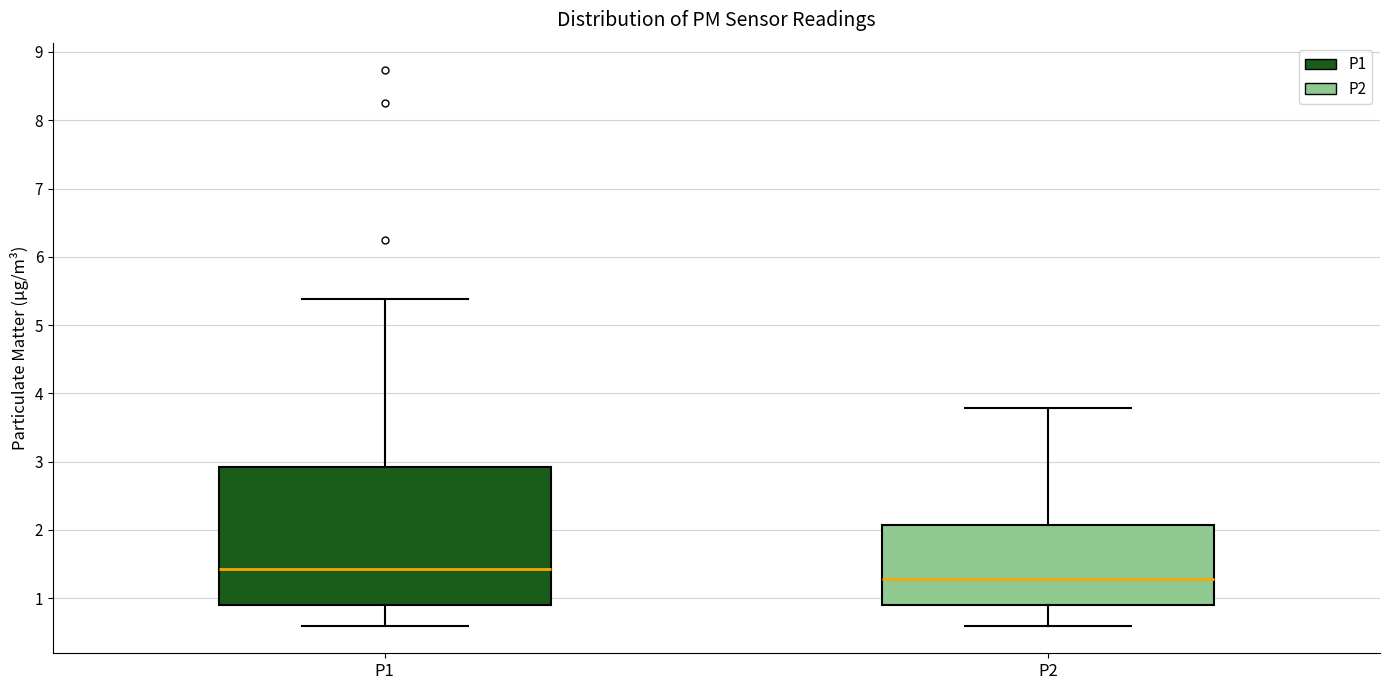

Which box has the highest median line?

P1